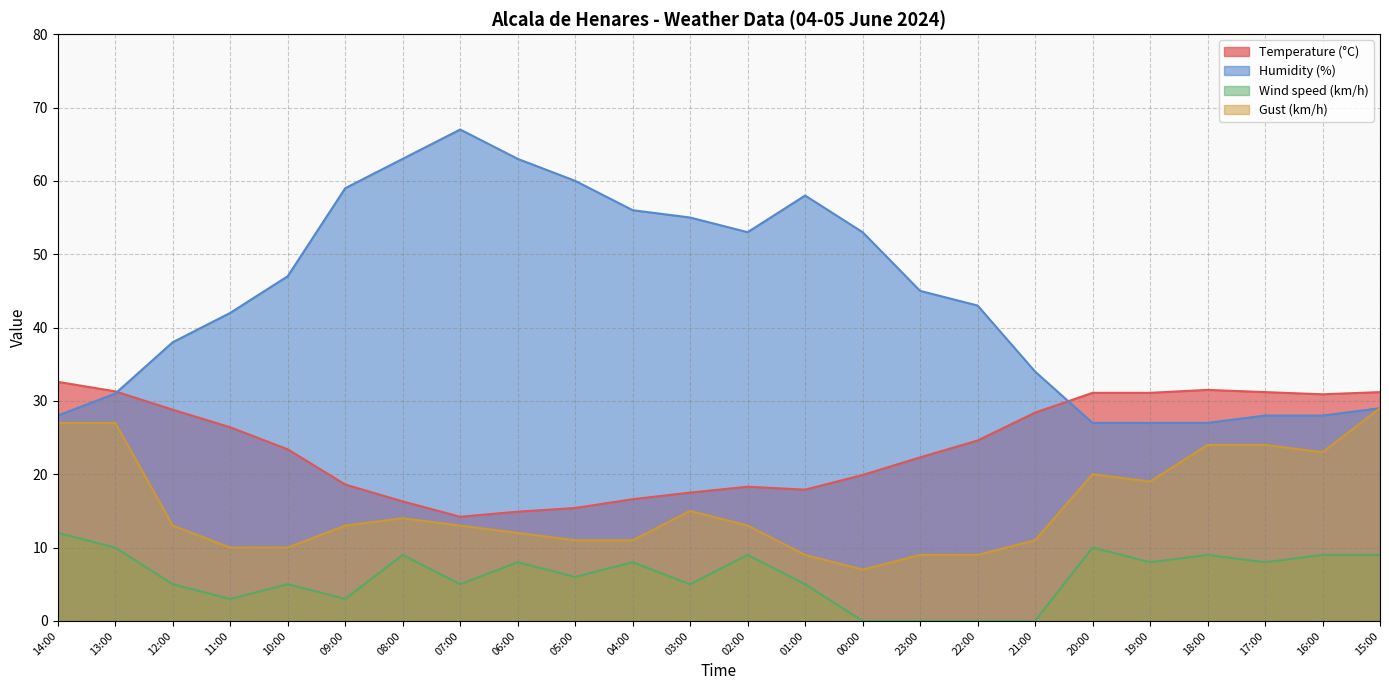

Is it true that Temperature (°C) equals 28.8 at 12:00?

True